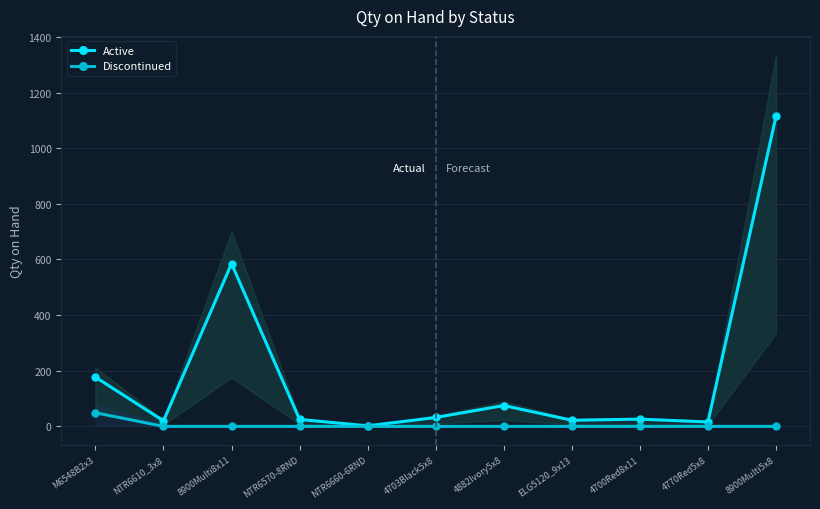

Reading left to right, what are all the values shown in this chart?

Active: M6548B2x3=177	NTR6610_3x8=20	8900Multi8x11=585	NTR6570-8RND=25	NTR6660-6RND=2	4703Black5x8=32	4882Ivory5x8=75	ELG5120_9x13=22	4700Red8x11=26	4770Red5x8=16	8900Multi5x8=1114
Discontinued: M6548B2x3=49	NTR6610_3x8=0	8900Multi8x11=0	NTR6570-8RND=0	NTR6660-6RND=0	4703Black5x8=0	4882Ivory5x8=0	ELG5120_9x13=0	4700Red8x11=0	4770Red5x8=0	8900Multi5x8=0